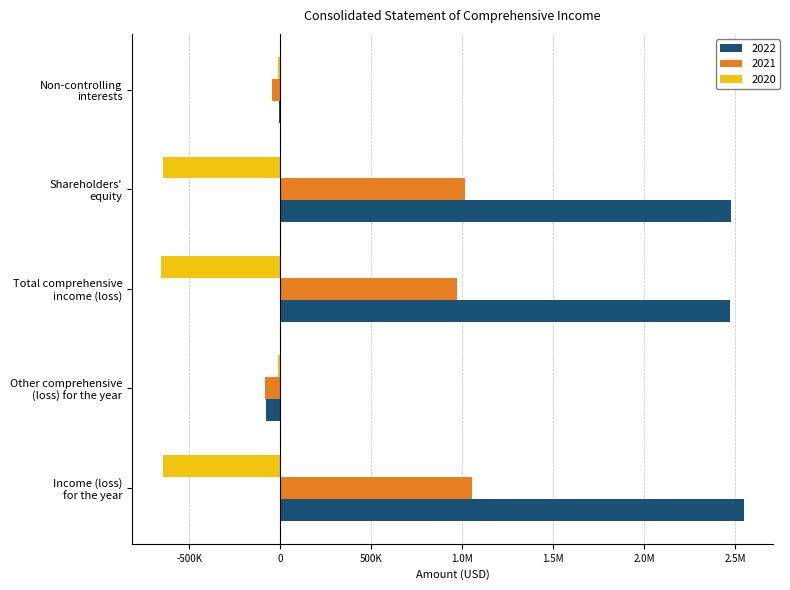

Reading left to right, extract all data points from this chart.

2022: Income (loss)
for the year=2548701	Other comprehensive
(loss) for the year=-76885	Total comprehensive
income (loss)=2471816	Shareholders'
equity=2476373	Non-controlling
interests=-4557
2021: Income (loss)
for the year=1053318	Other comprehensive
(loss) for the year=-82374	Total comprehensive
income (loss)=970944	Shareholders'
equity=1016434	Non-controlling
interests=-45490
2020: Income (loss)
for the year=-642417	Other comprehensive
(loss) for the year=-11036	Total comprehensive
income (loss)=-653453	Shareholders'
equity=-643435	Non-controlling
interests=-10018